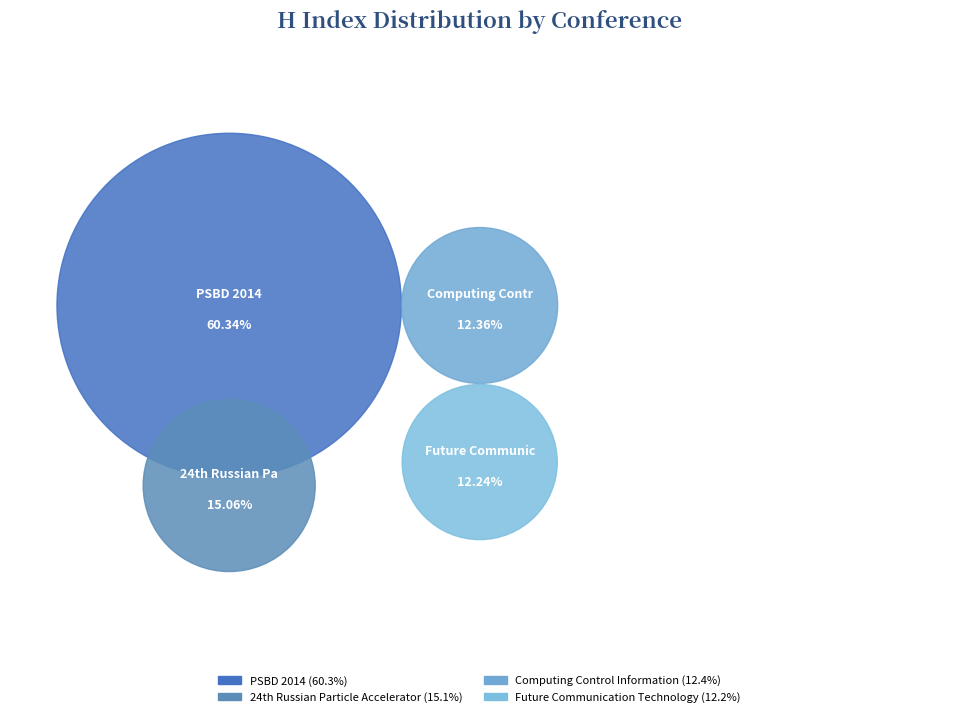

Which category has the biggest portion of the pie?

PSBD 2014